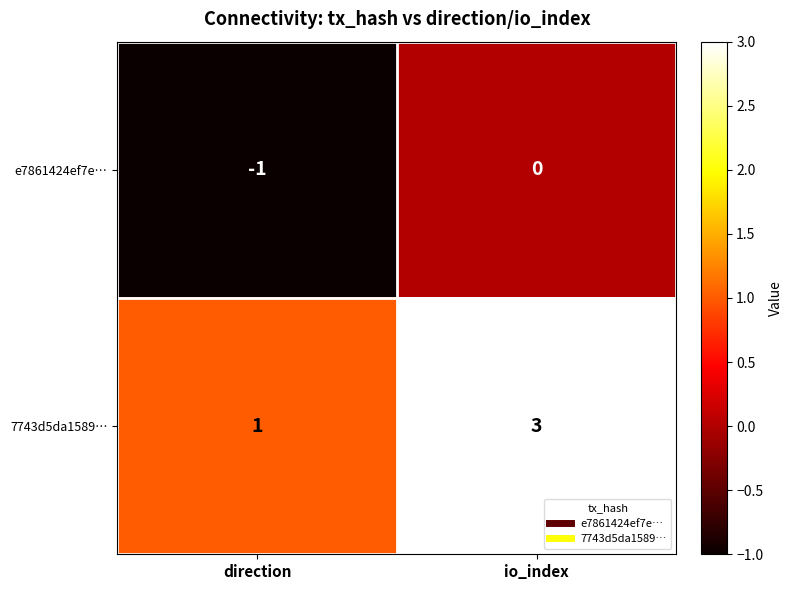

The value of 7743d5da1589… at io_index is 3. True or false?

True